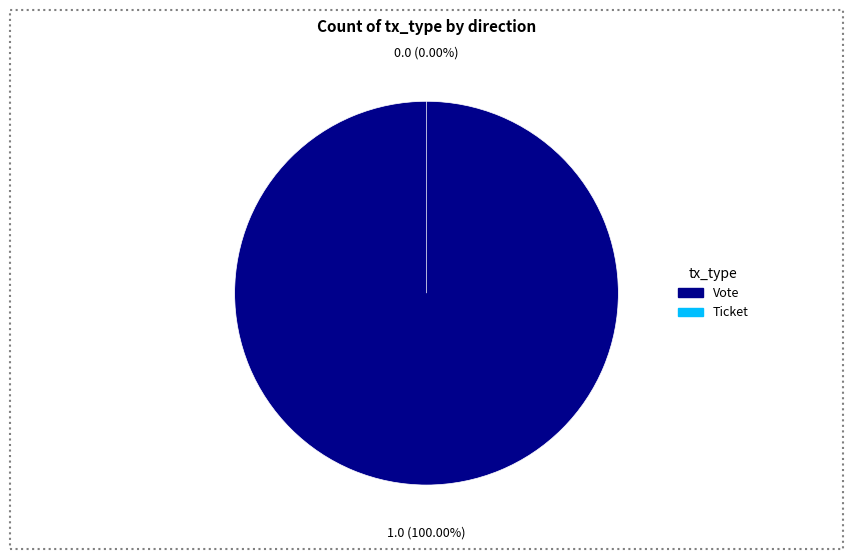

Does Ticket account for over 50% of the chart?

No